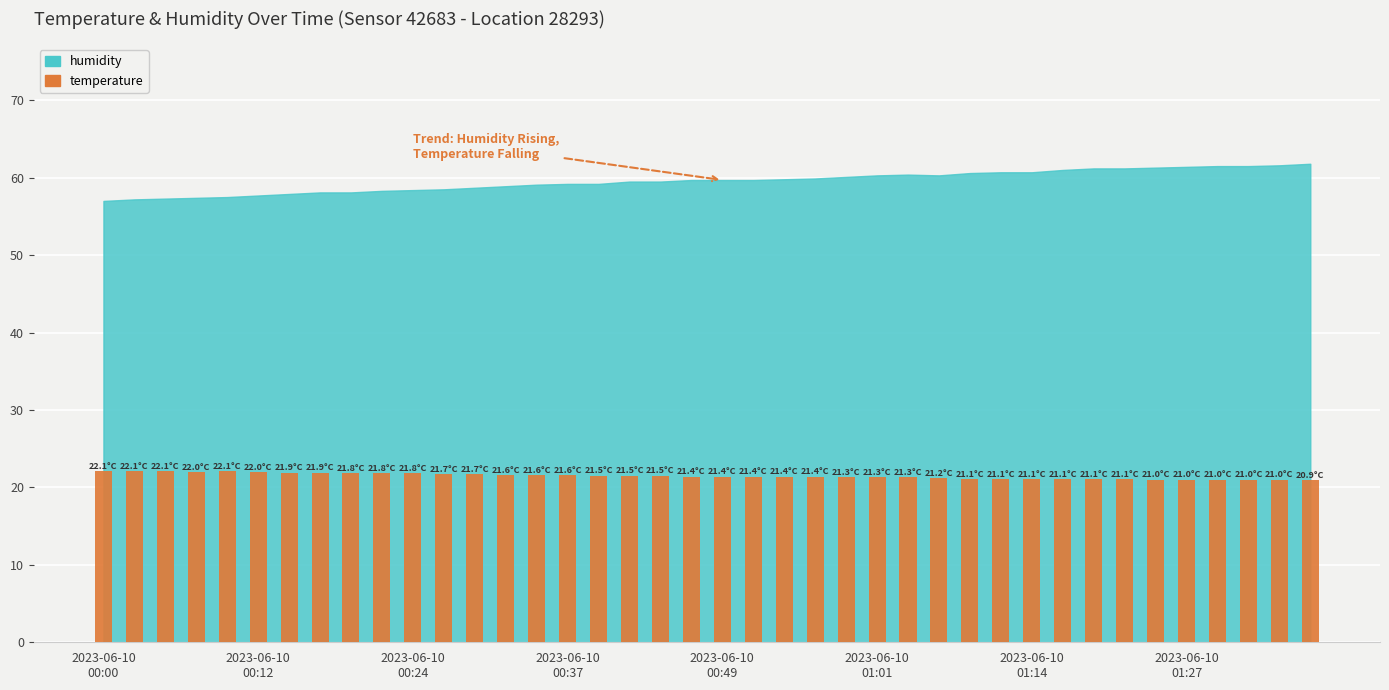

Where is the data nearest to the value 21?

34